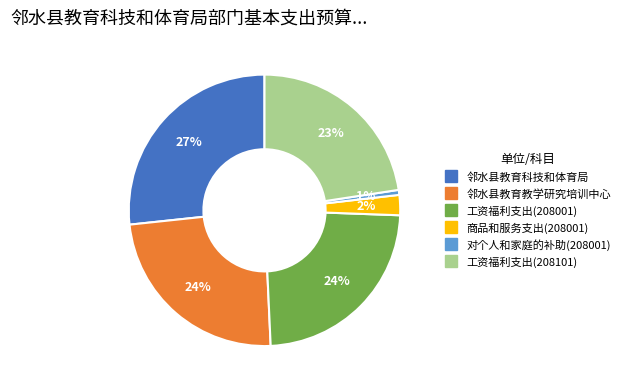

Approximately how many times larger is the value at 邻水县教育科技和体育局 compared to 工资福利支出(208101)?

1.2